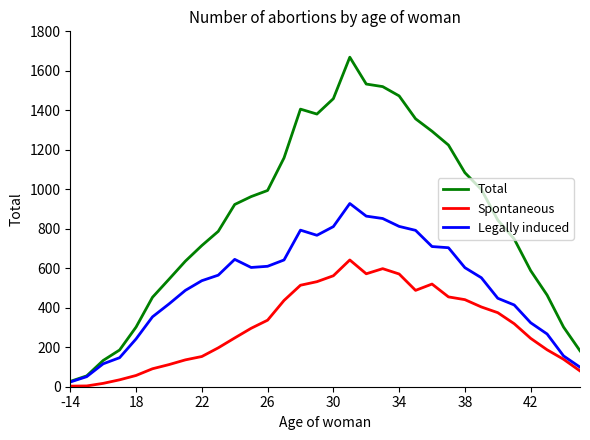

In Legally induced, how many points are higher than both neighbors (excluding endpoints)?

3